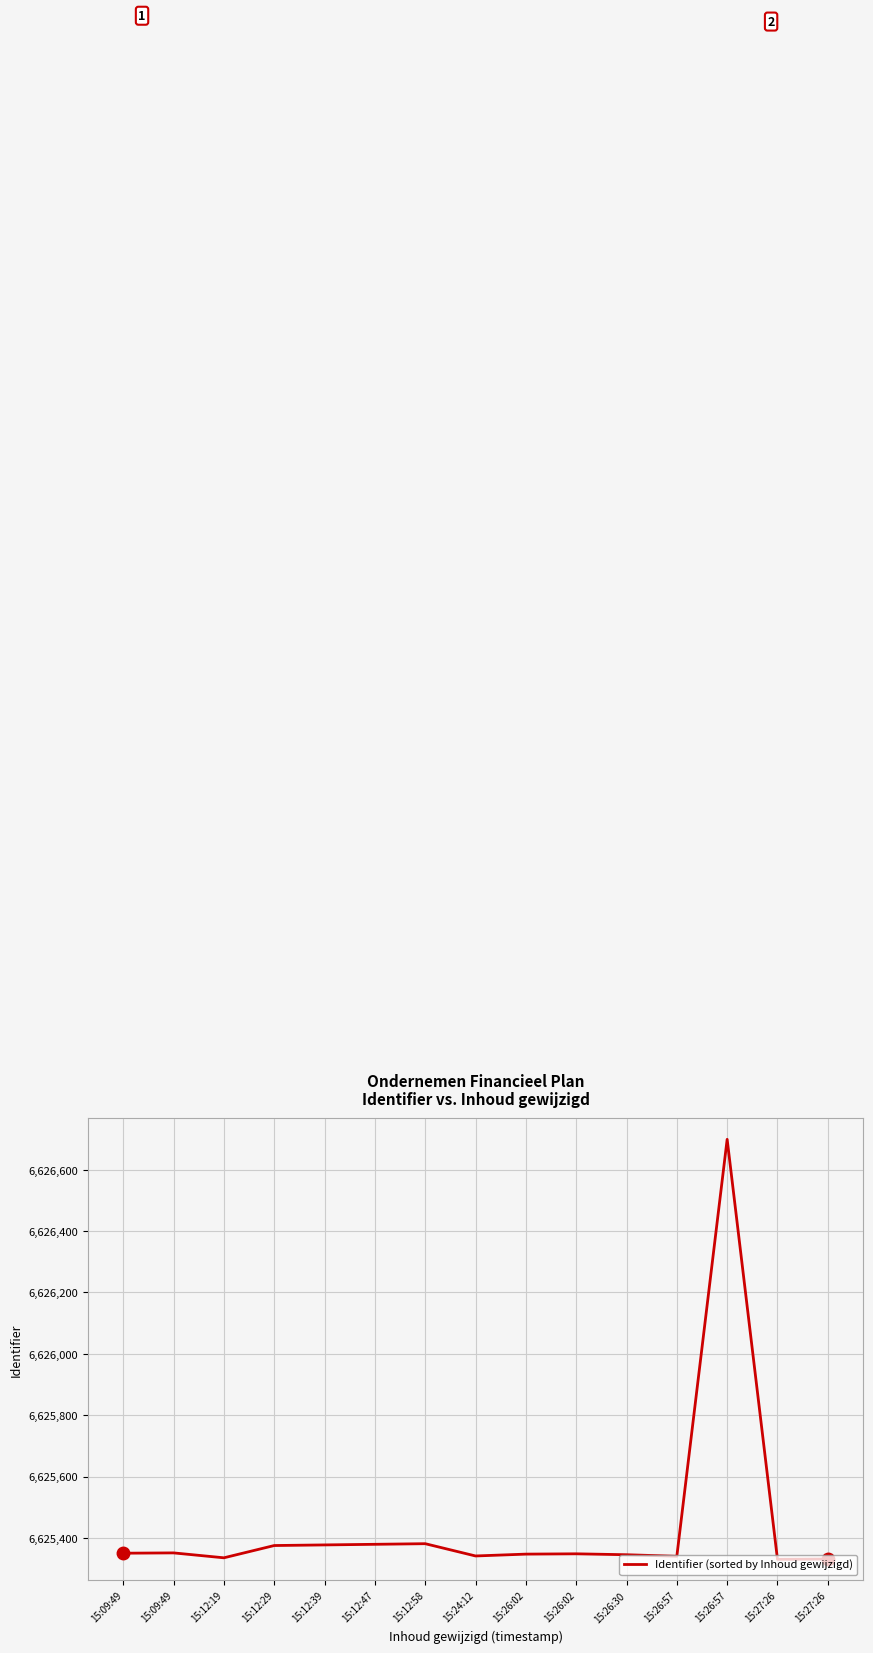

Reading left to right, extract all data points from this chart.

15:09:49=6625350	15:09:49=6625351	15:12:19=6625335	15:12:29=6625375	15:12:39=6625377	15:12:47=6625379	15:12:58=6625381	15:24:12=6625341	15:26:02=6625347	15:26:02=6625348	15:26:30=6625345	15:26:57=6625340	15:26:57=6626699	15:27:26=6625330	15:27:26=6625331